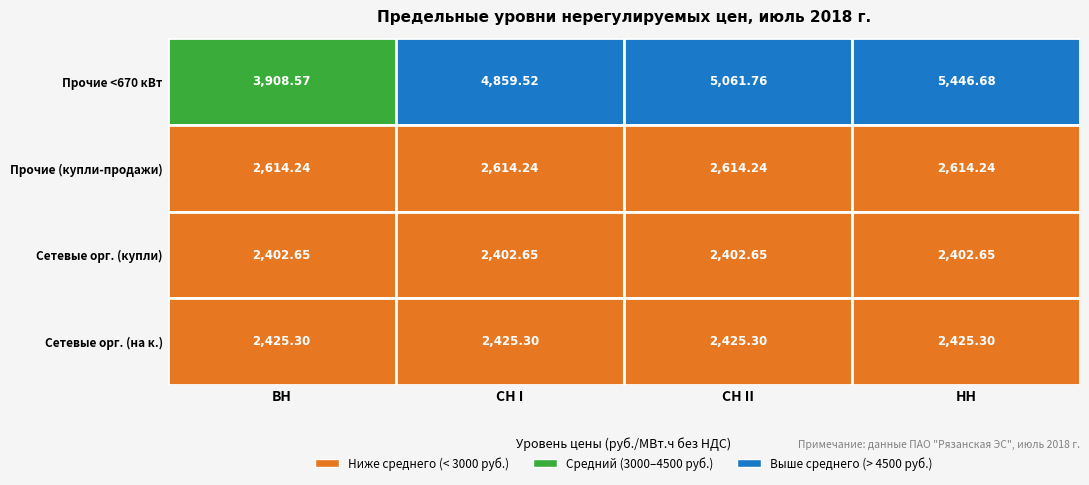

What is the approximate value of 1.2. Прочие потребители (договора купли) at СН II?

2614.2